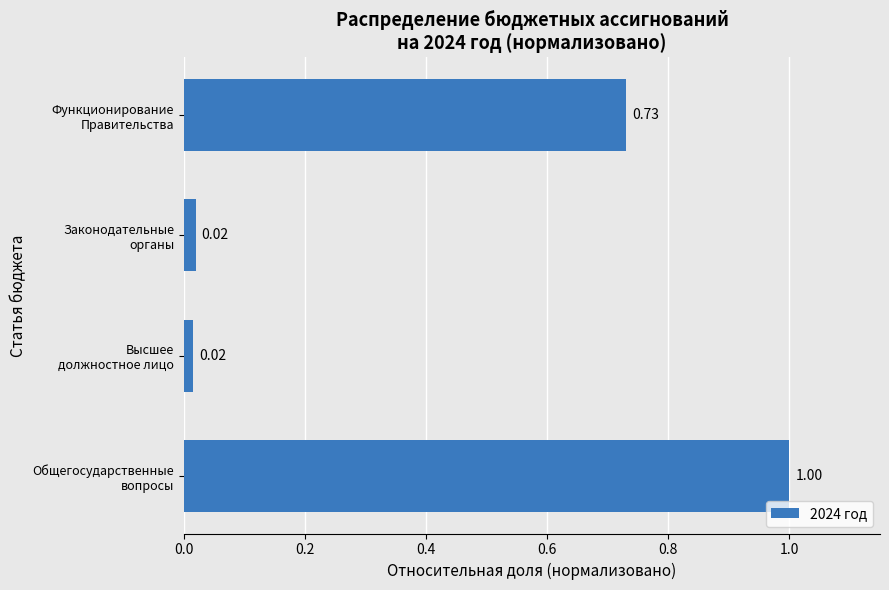

What is the difference between the maximum and minimum values?

1.0